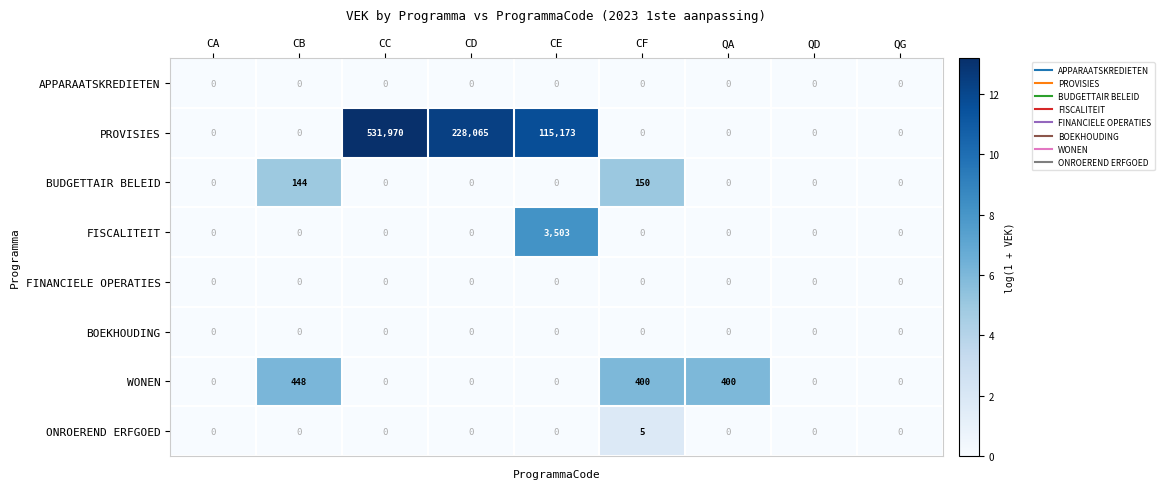

What is the difference between the highest and lowest values at CF?

400